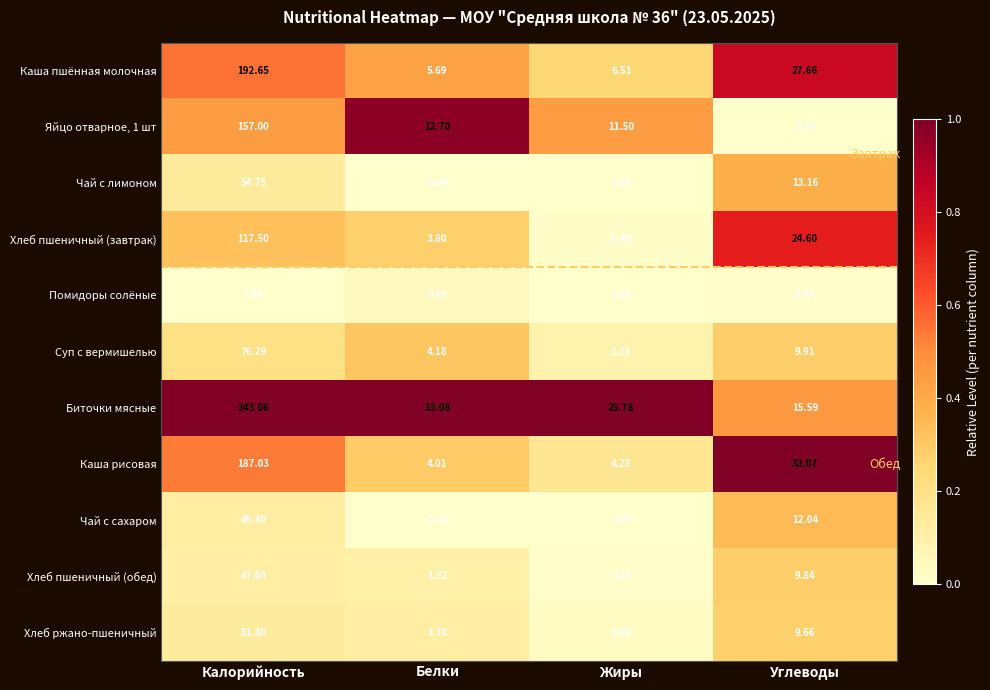

Which category has the lowest value in the Каша рисовая series?

Белки